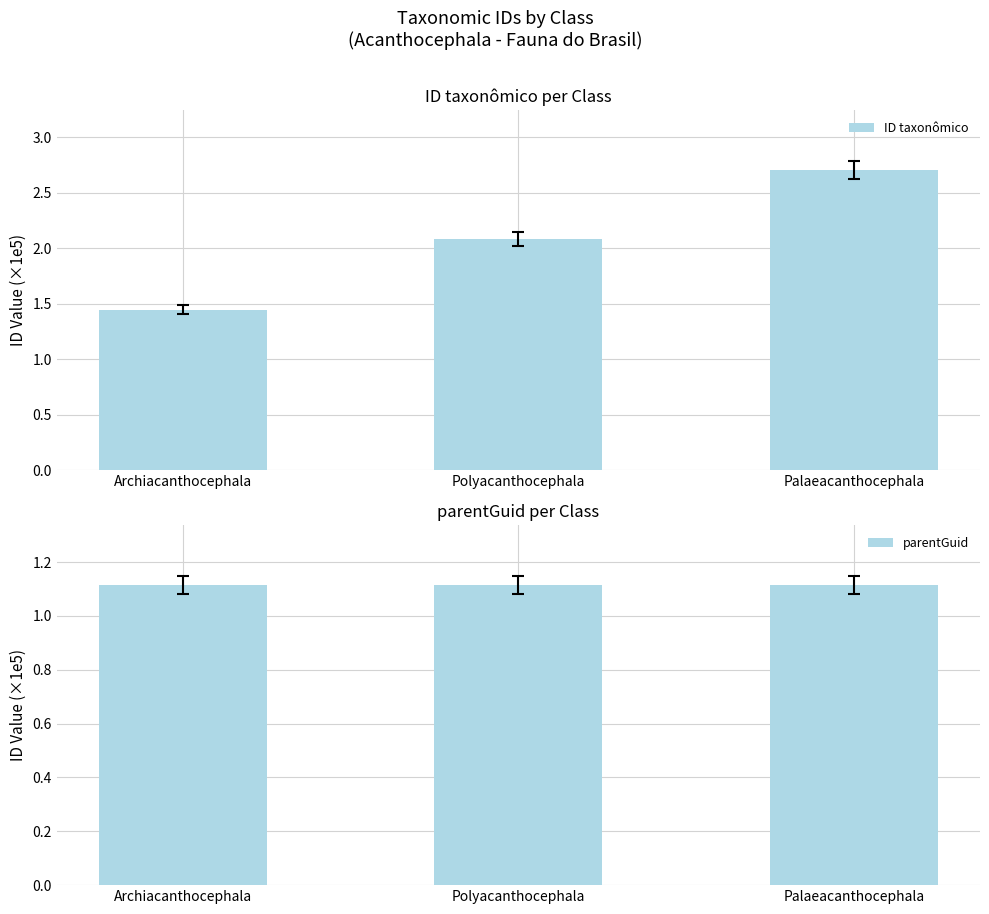

What value does the parentGuid series have at Polyacanthocephala?

111364